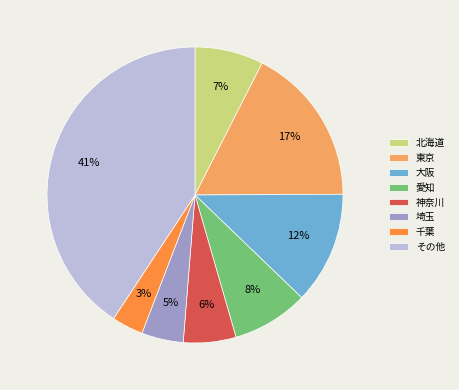

Which slice is the smallest?

千葉